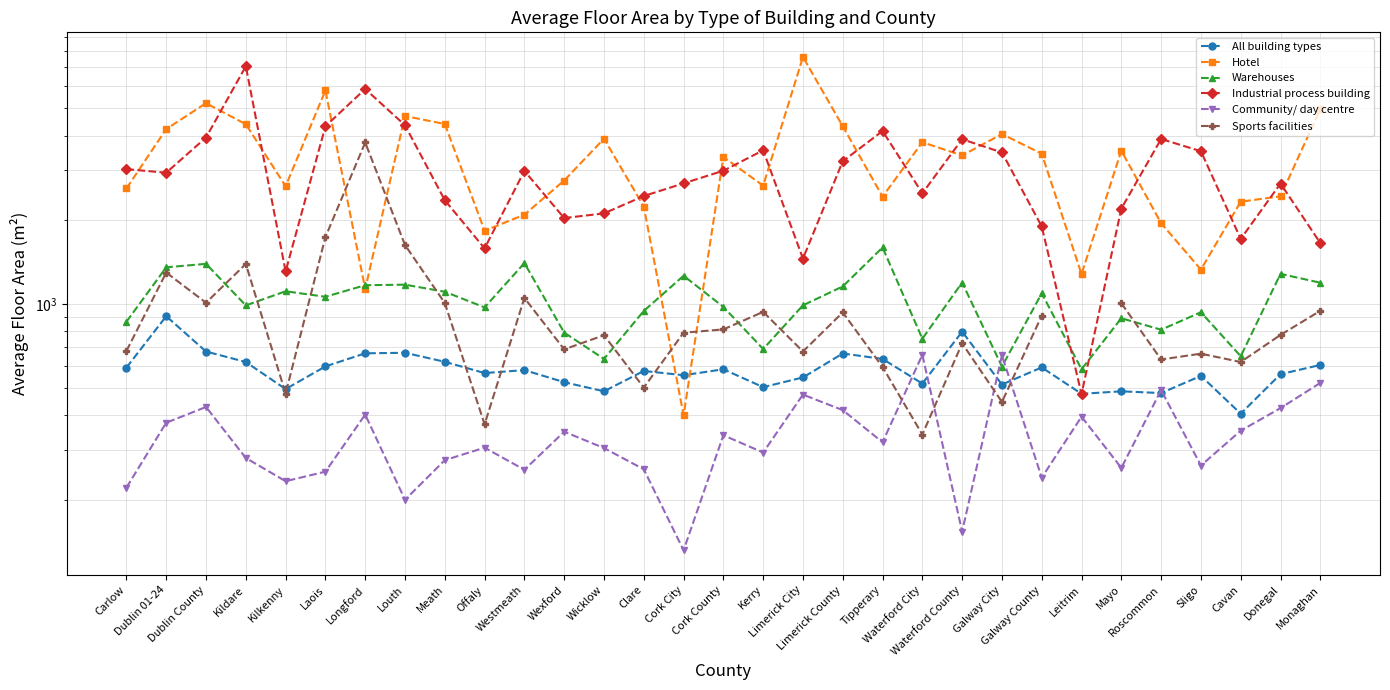

What is the highest value of the Hotel series?

7630.0